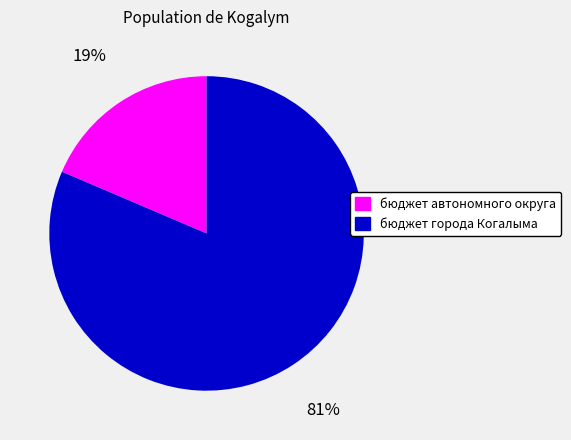

To the nearest percent, what is the average slice percentage?

50%